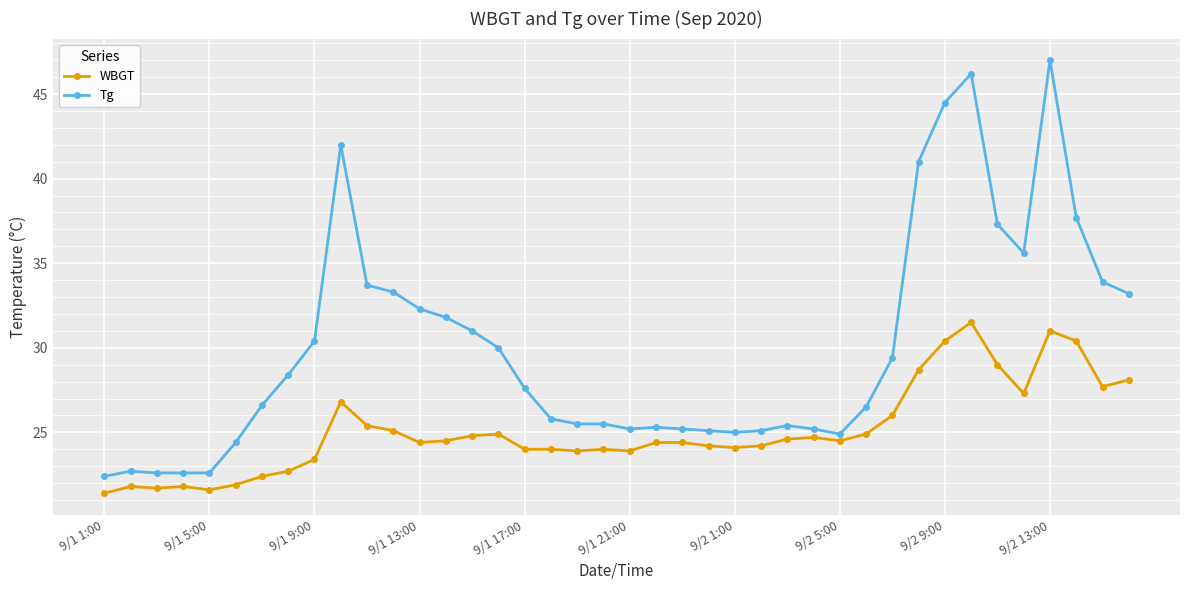

Does the chart have visible grid lines?

Yes